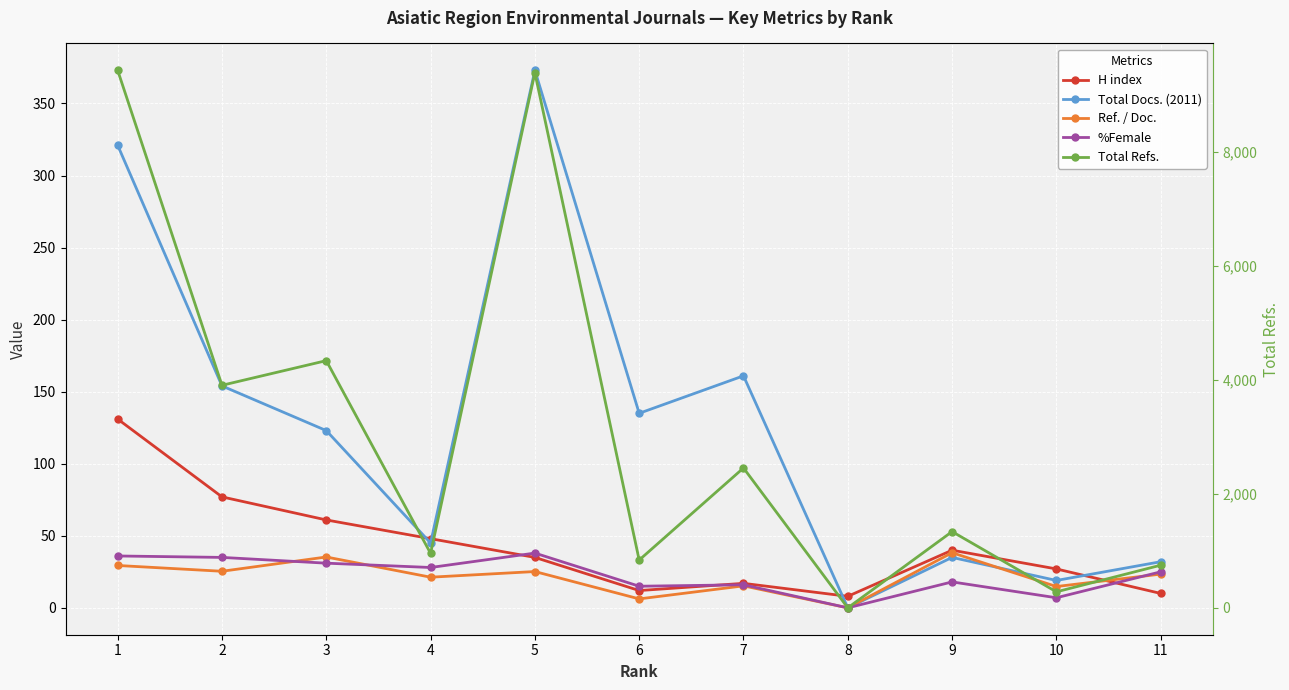

What are all the series names shown in the legend?

H index, Total Docs. (2011), Ref. / Doc., %Female, Total Refs.